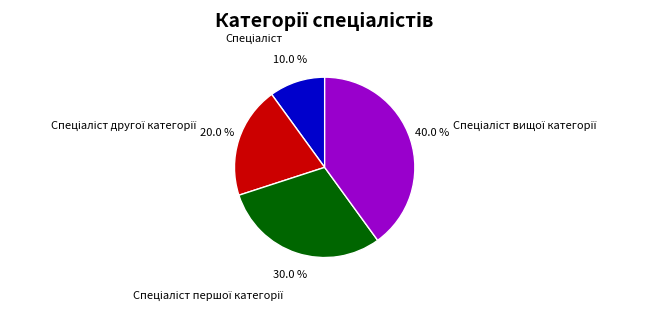

To the nearest percent, what is the difference between the largest and smallest slice percentages?

30%